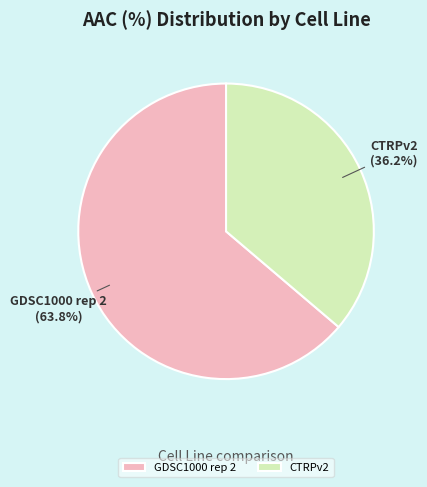

What is the largest slice in the pie chart?

GDSC1000 rep 2